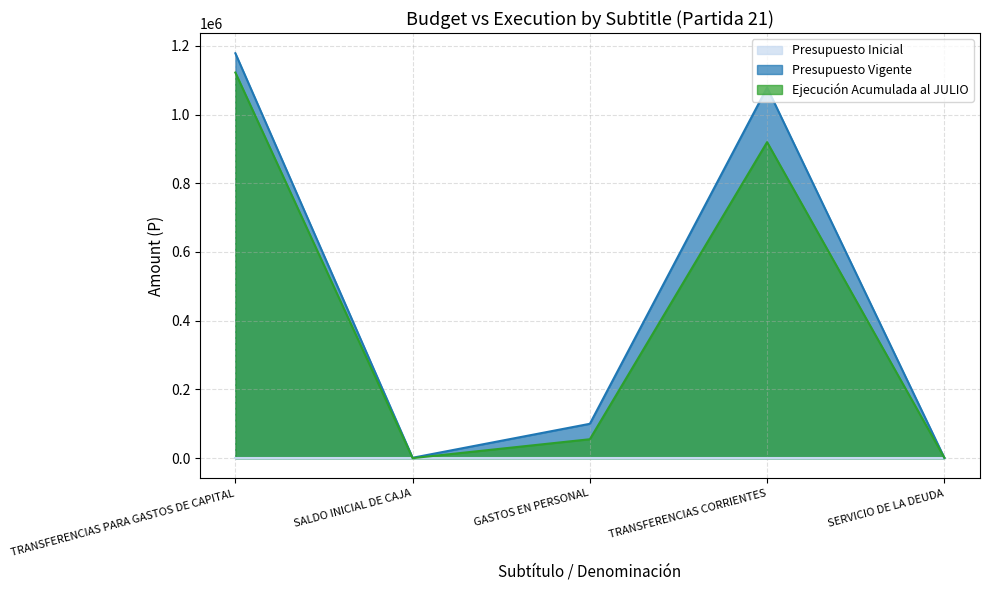

How many positive values does the Ejecución Acumulada al JULIO series have?

4